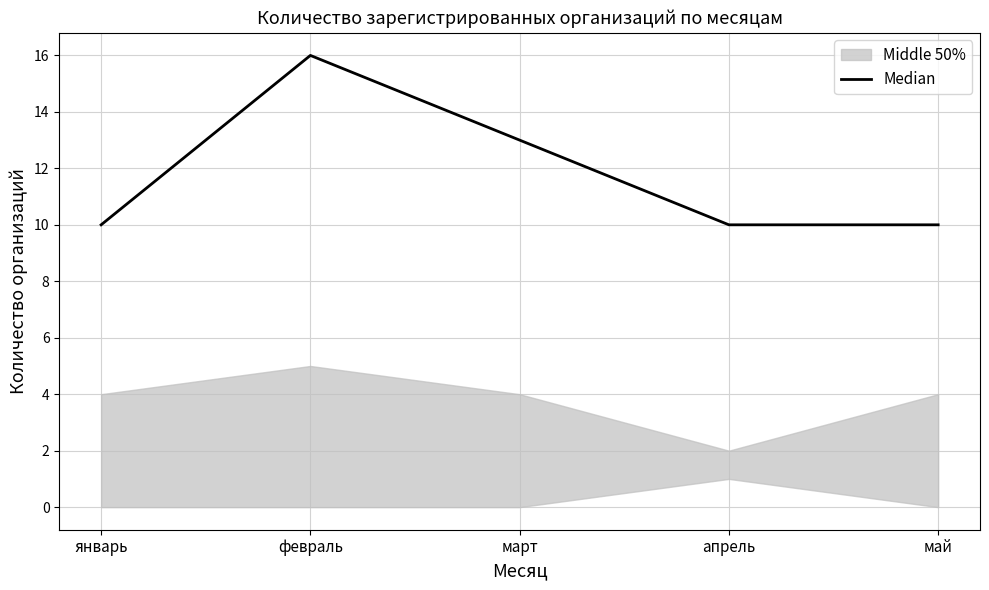

True or false: the data shows 16 at февраль.

True